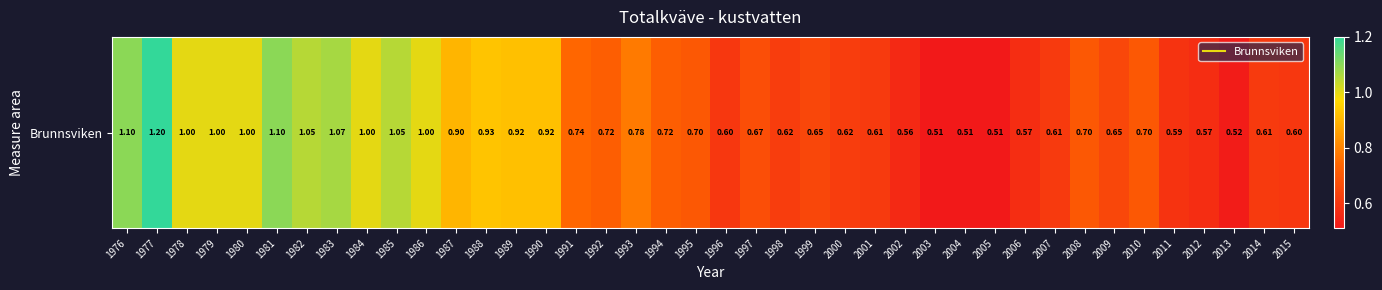

What is the difference between the second highest and minimum values?

0.6